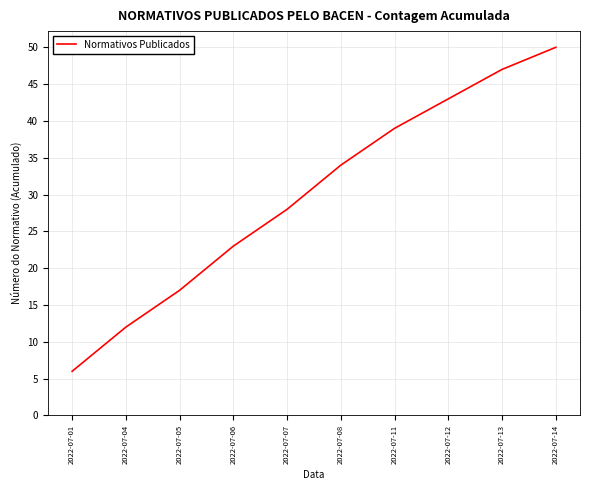

Does the chart display data point markers on the line(s)?

No